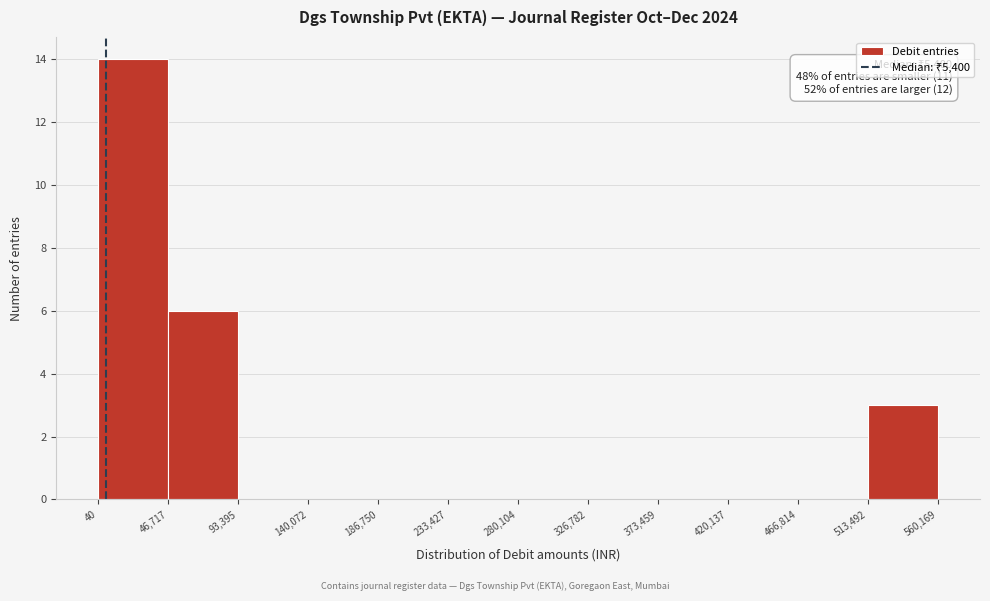

Over which range of the x-axis is the bar tallest?

40 to 46,717